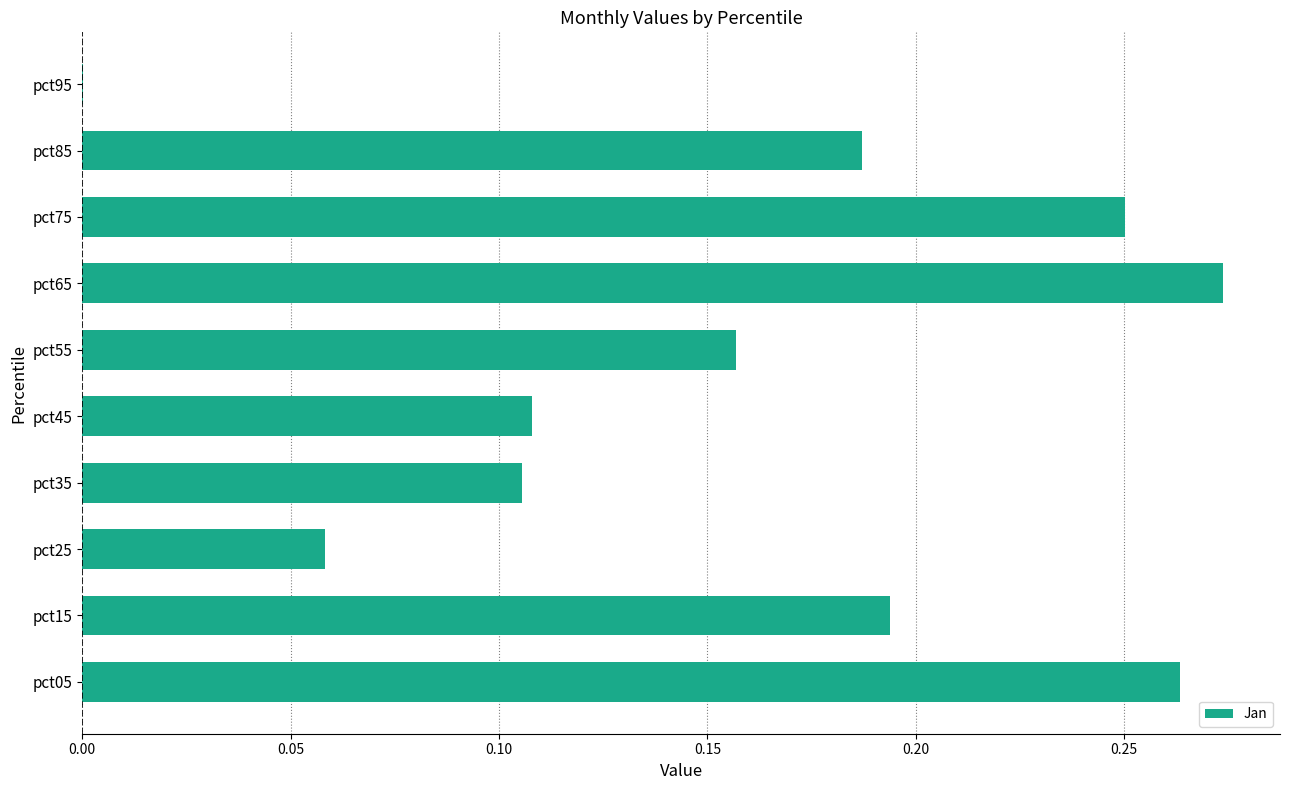

Which label corresponds to the largest value in the chart?

pct65